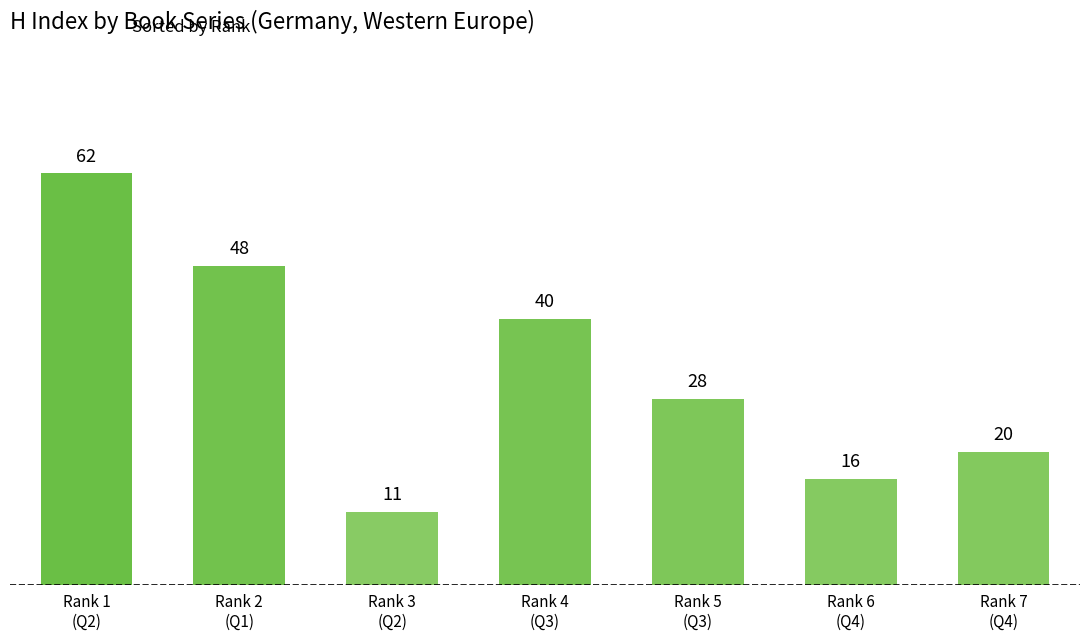

Reading left to right, what are all the values shown in this chart?

62	48	11	40	28	16	20